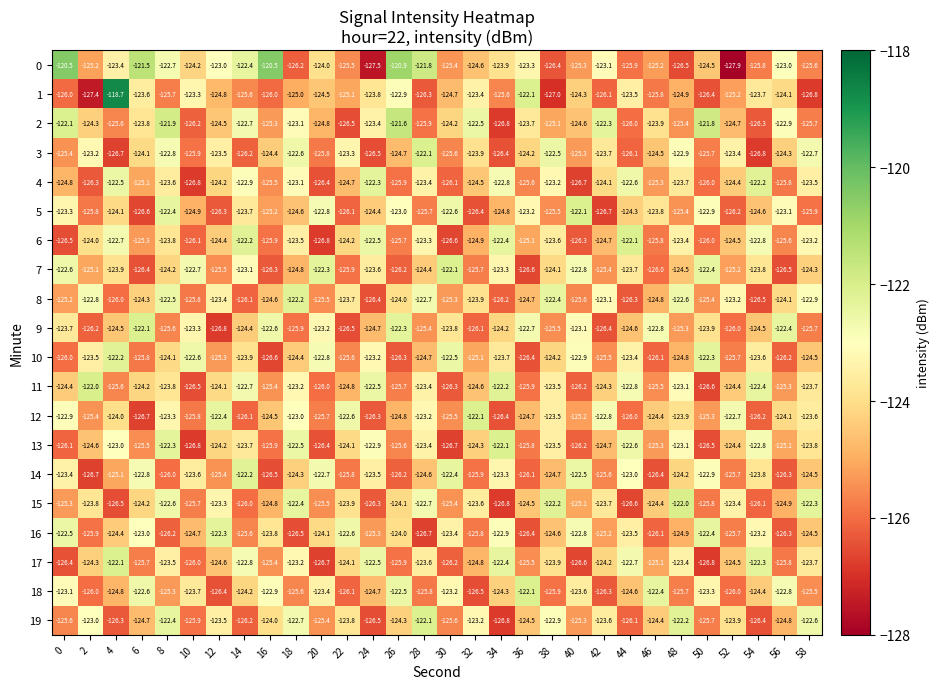

At which category is the sum across all series the highest?

8